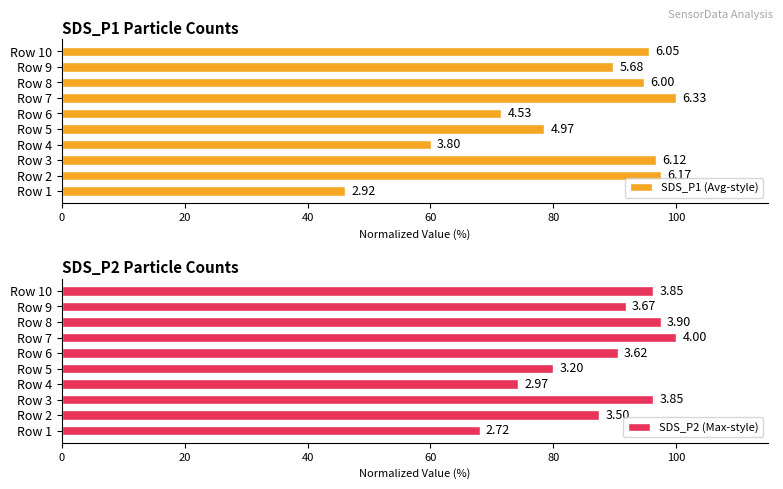

What is the spread (max minus min) of values at Row 5?

1.5